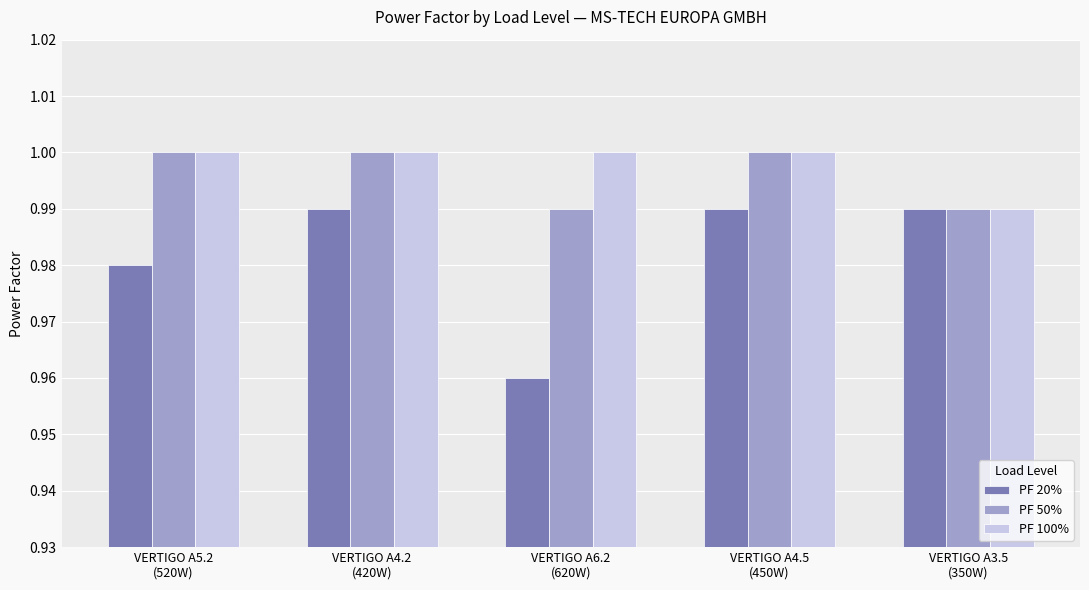

Which series has the largest total across all categories?

PF 100%